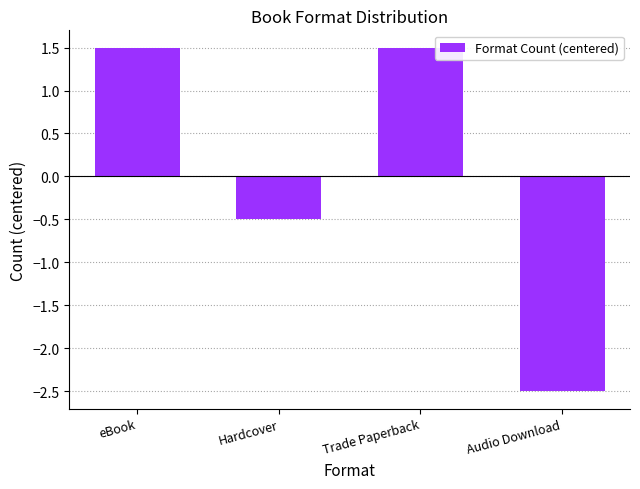

How many categories are shown in the chart?

4